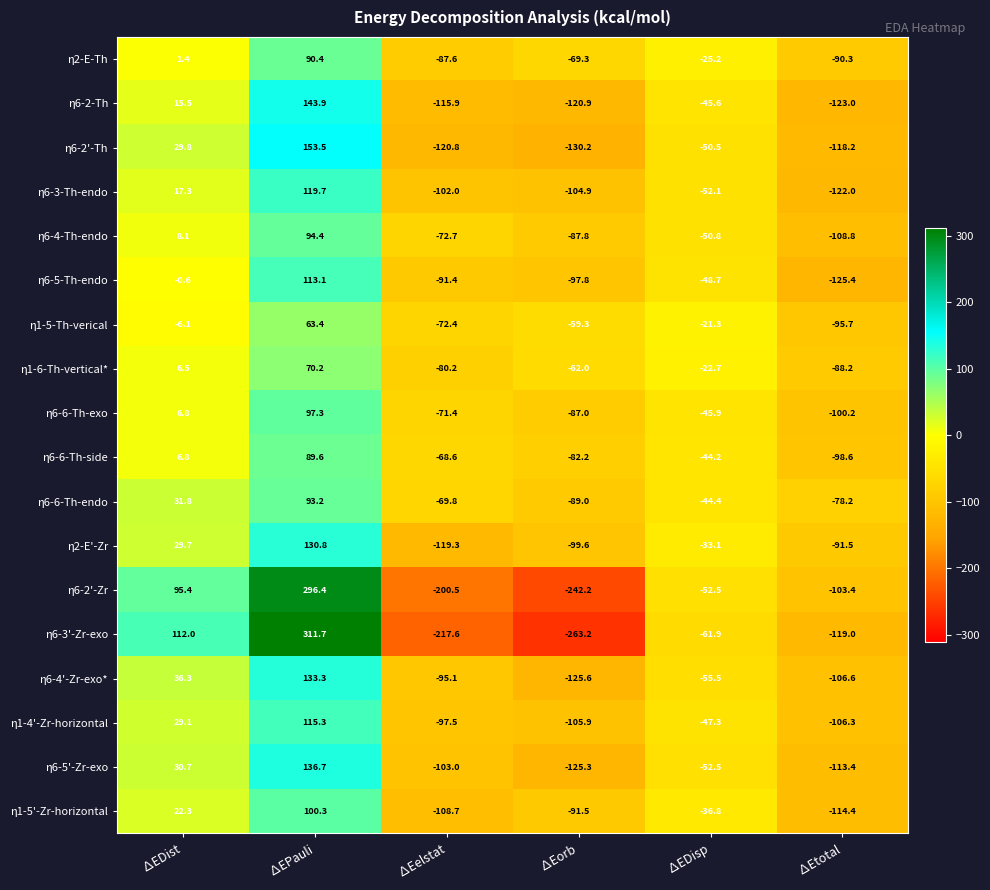

The value of η1-6-Th-vertical* at ∆Eorb is -62.0. True or false?

True